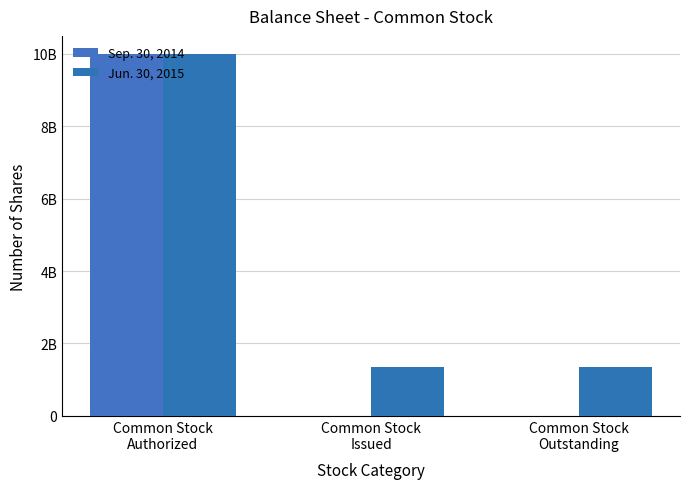

At which category is the sum across all series the highest?

Common Stock
Authorized